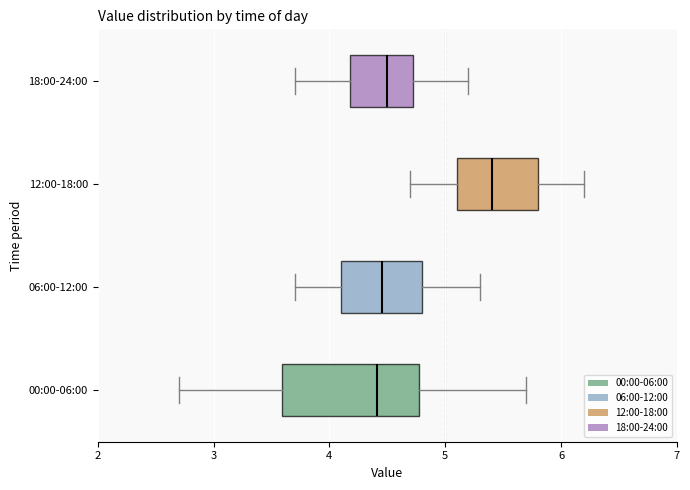

Comparing the boxes themselves (not the whiskers), which one is the widest?

00:00-06:00